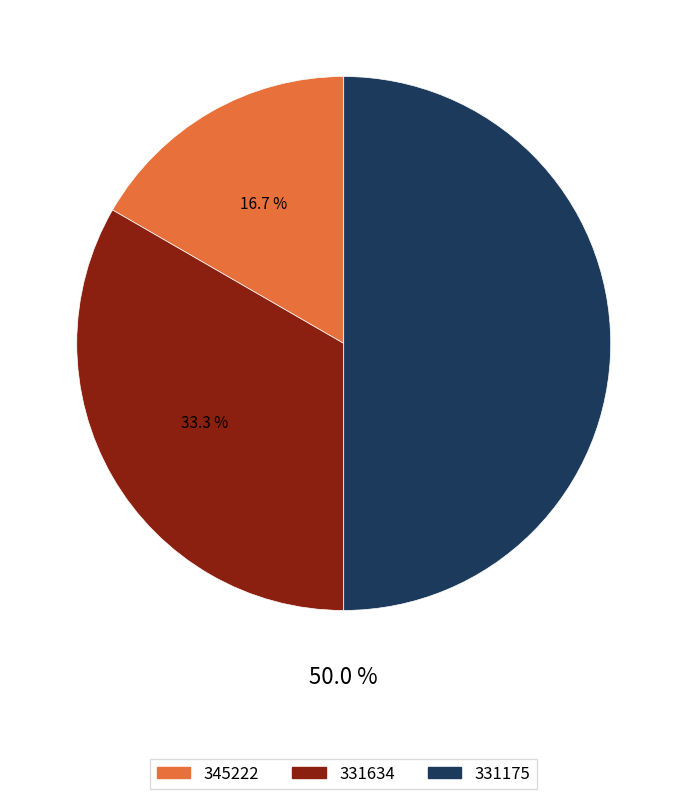

Do 345222 and 331175 together represent more than half of the pie?

Yes